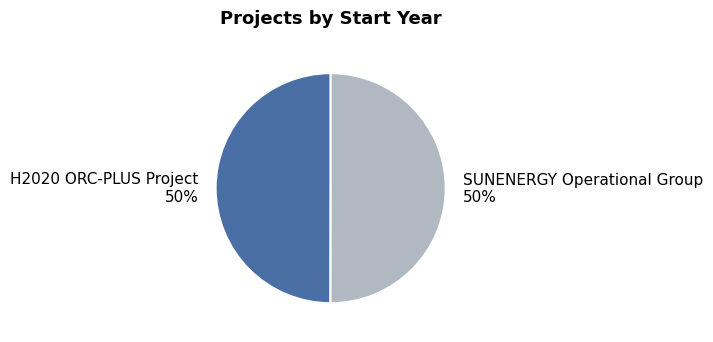

Approximately how many times larger is the value at SUNENERGY Operational Group 50% compared to H2020 ORC-PLUS Project 50%?

1.0